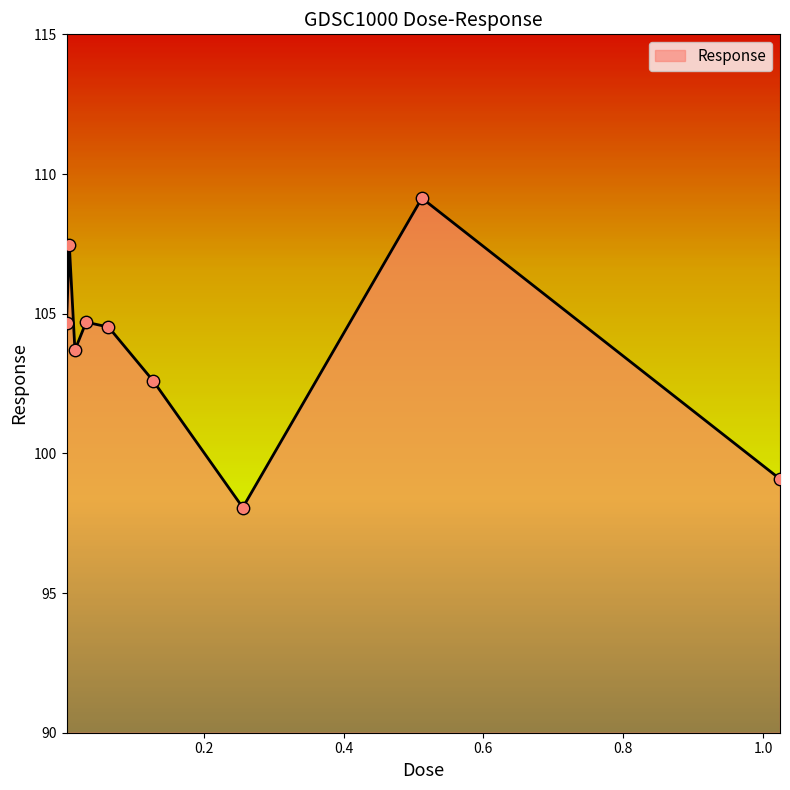

What is the difference between the maximum and minimum values?

11.1